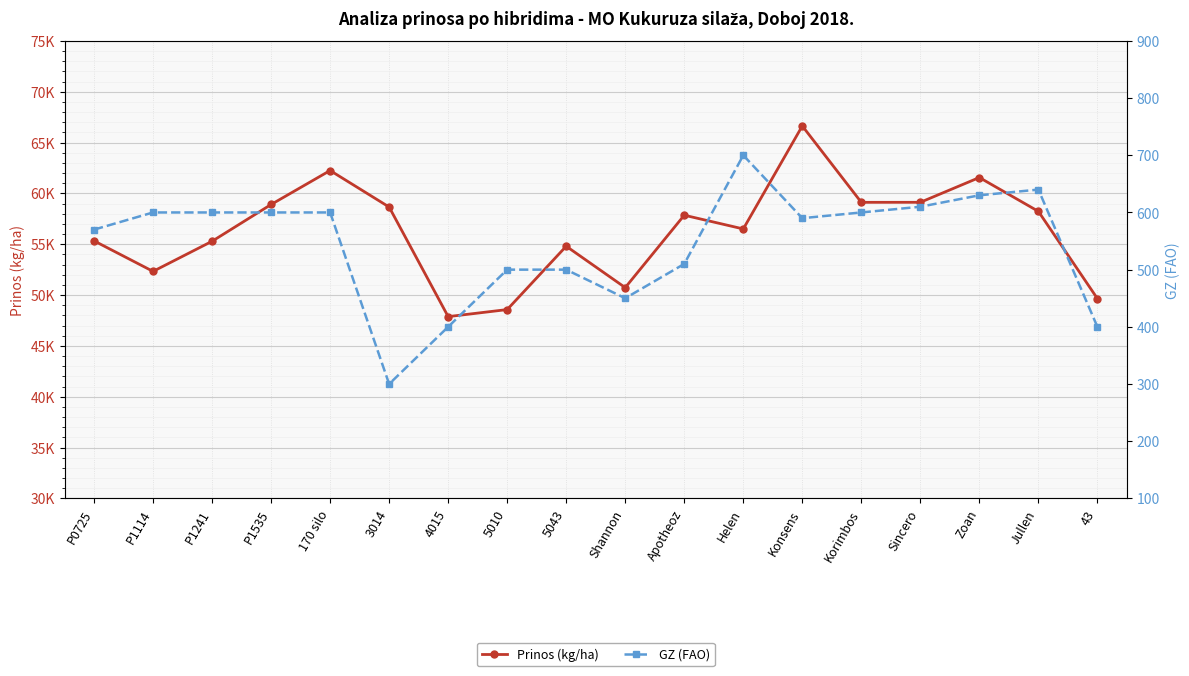

What is the difference between the GZ (FAO) values at Konsens and 5043?

90.0